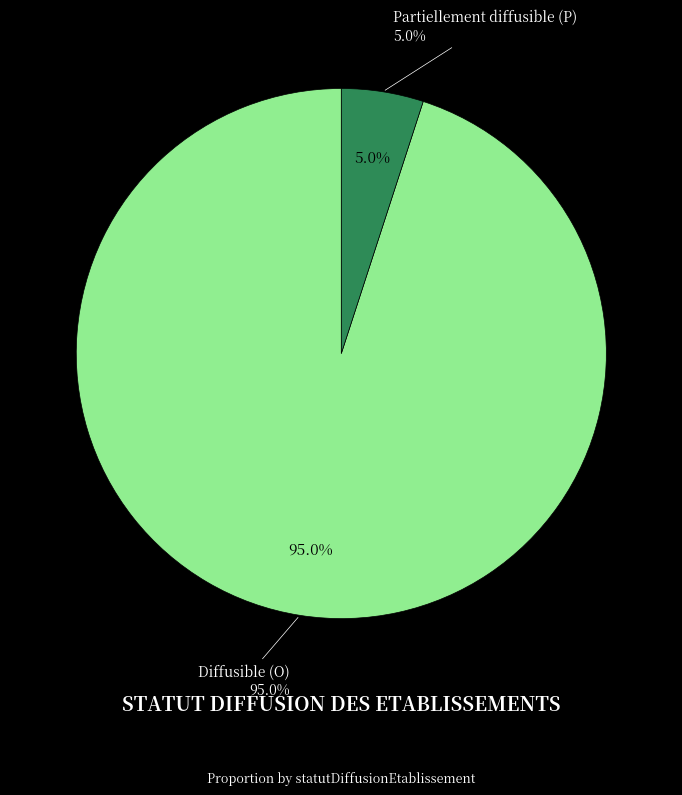

Rank the categories by value from highest to lowest.

O, P